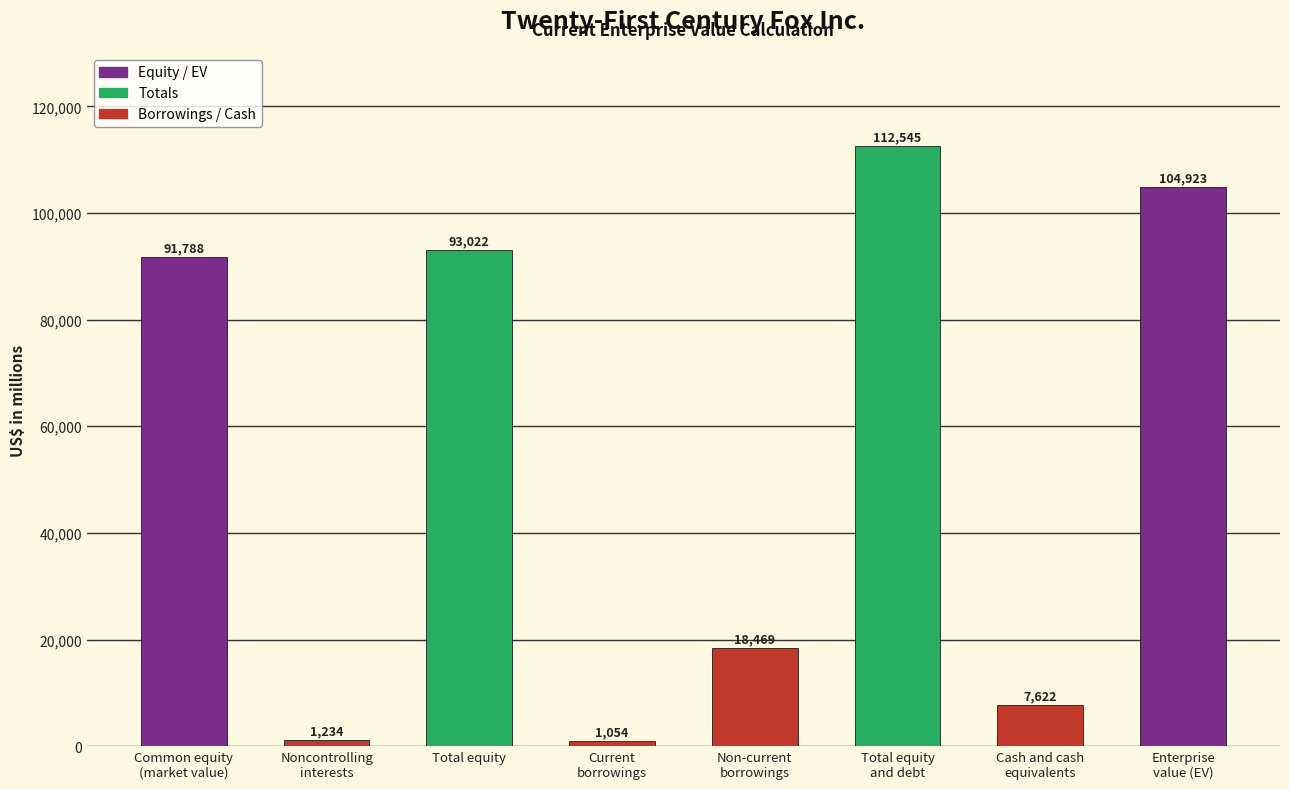

What is the minimum value shown in the chart?

1054